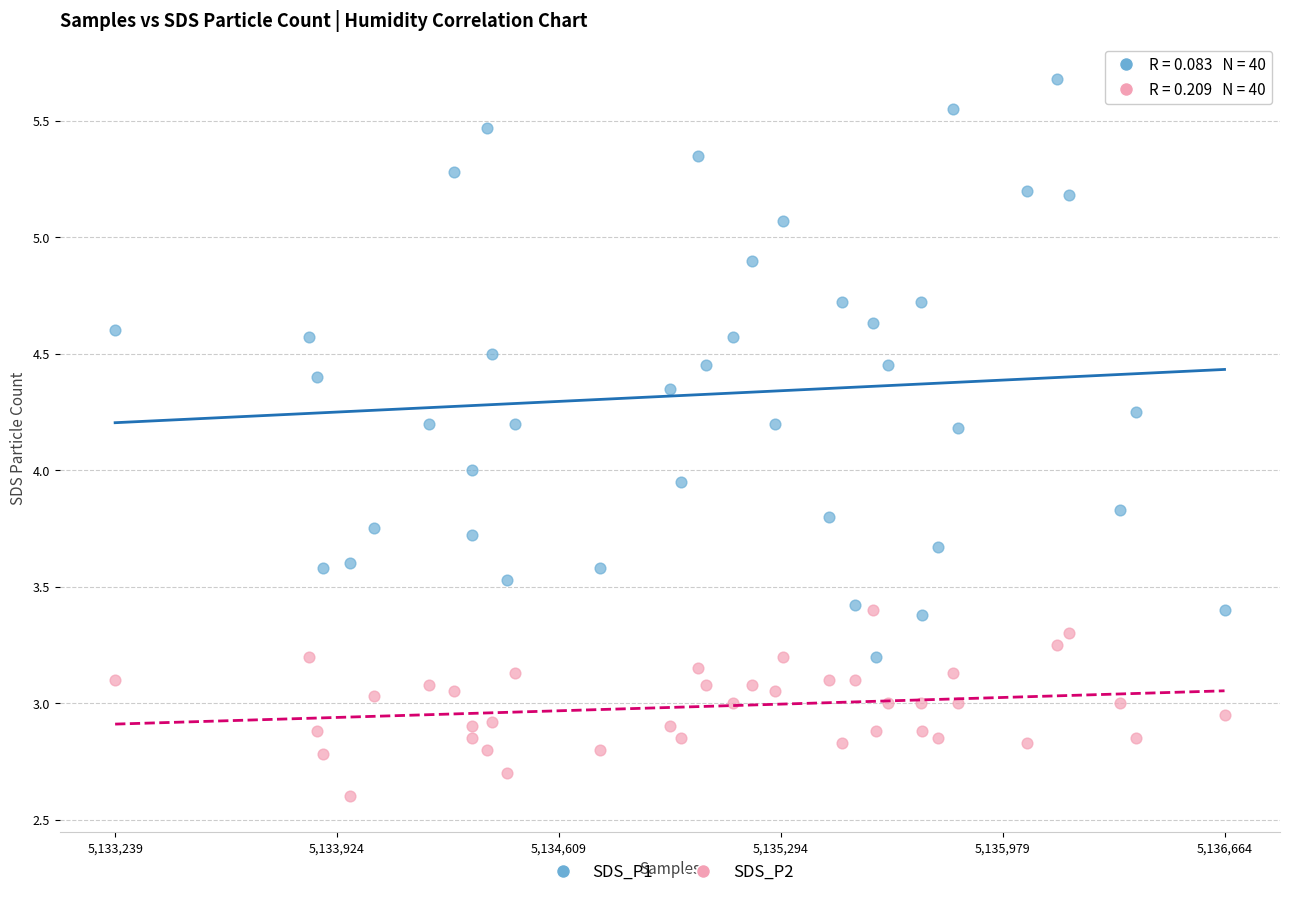

Which series has the largest Y range (max minus min)?

SDS_P1